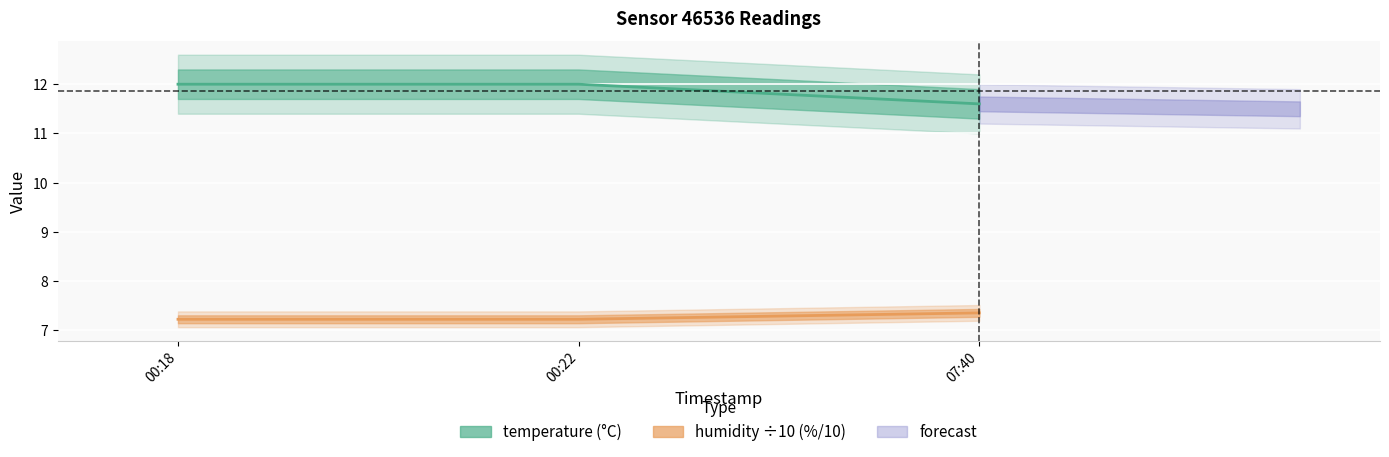

Count the number of categories in the chart.

3